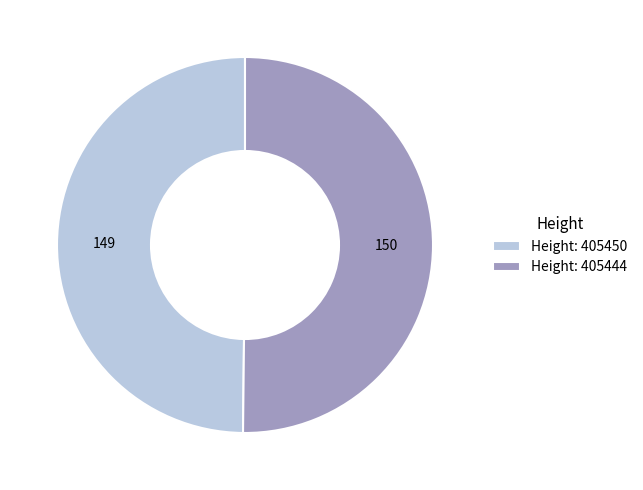

Approximately how many times larger is the value at Height: 405450 compared to Height: 405444?

1.0